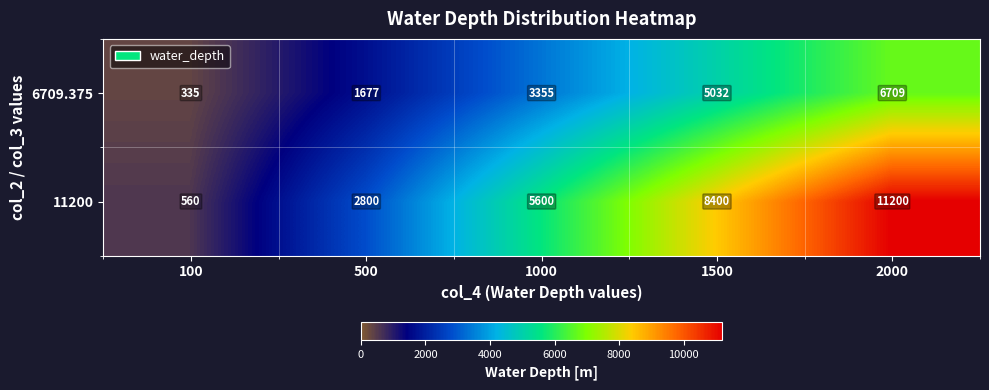

At which category does the chart reach its minimum across all series?

100